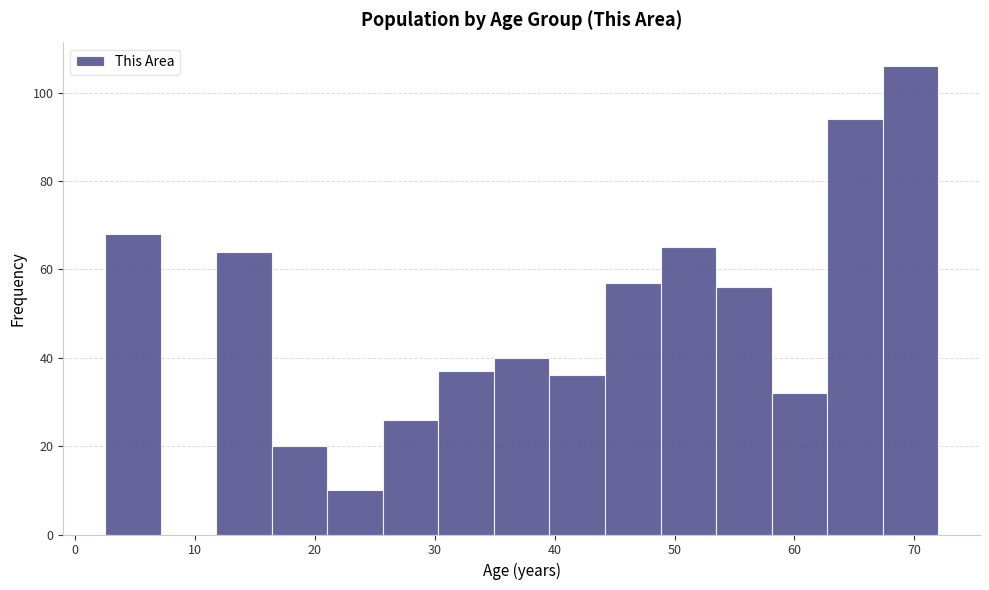

Which range on the x-axis has the tallest bar?

67 to 72